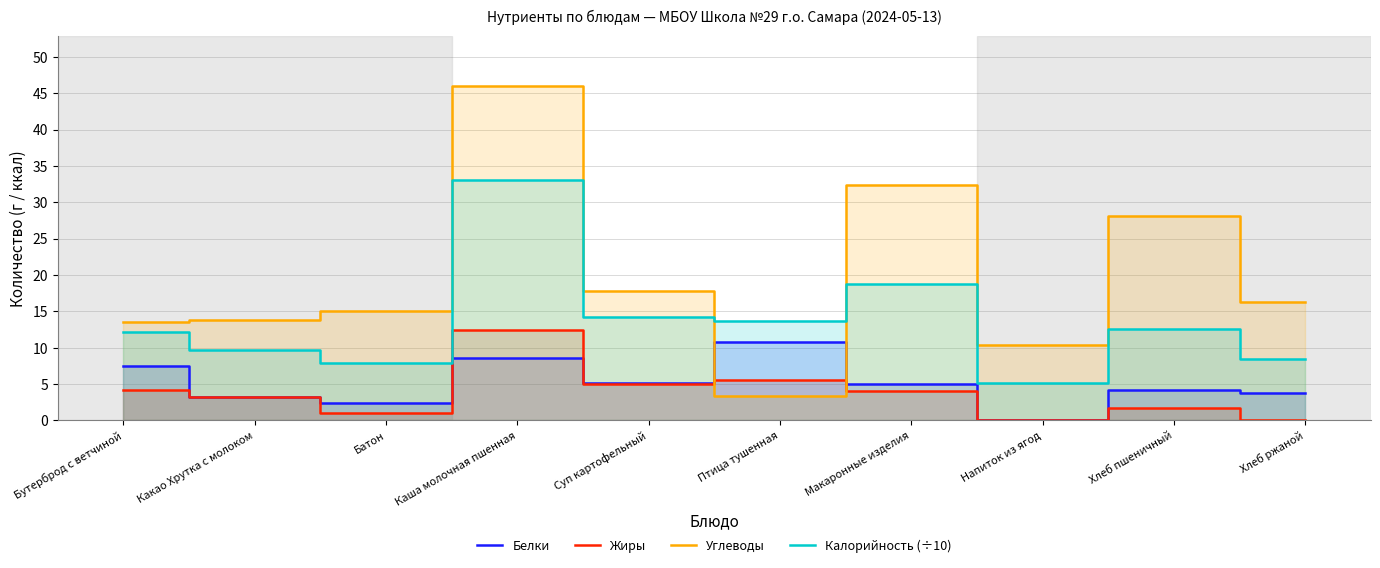

Reading left to right, transcribe all the data shown in this chart.

Белки: 7.4	3.2	2.4	8.6	5.1	10.8	5.0	0.1	4.2	3.8
Жиры: 4.2	3.2	1.0	12.4	5.0	5.6	4.1	0.1	1.7	0.0
Углеводы: 13.5	13.9	15.0	46.0	17.8	3.3	32.4	10.4	28.1	16.2
Калорийность (÷10): 12.2	9.7	7.9	33.0	14.2	13.7	18.7	5.2	12.6	8.5